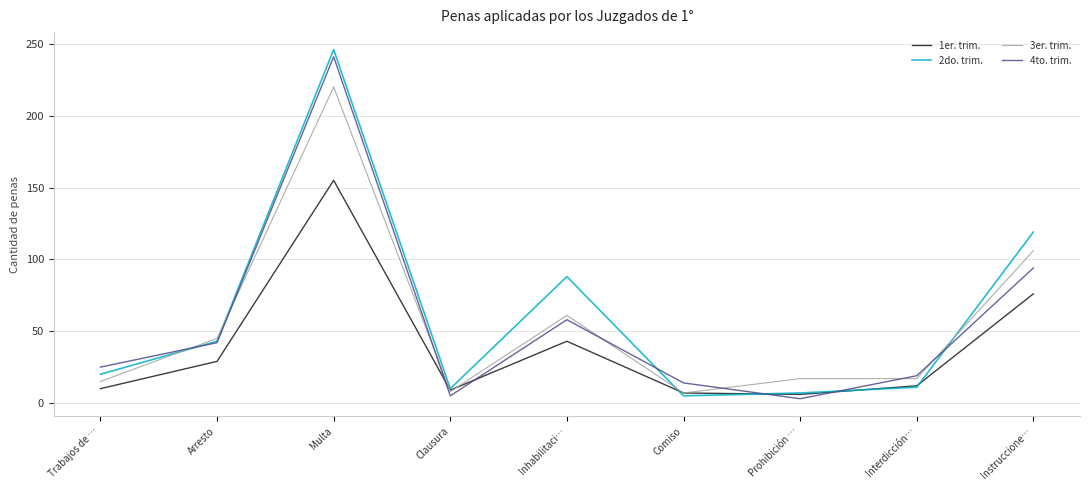

Which series changed the most between Arresto and Multa?

2do. trim.